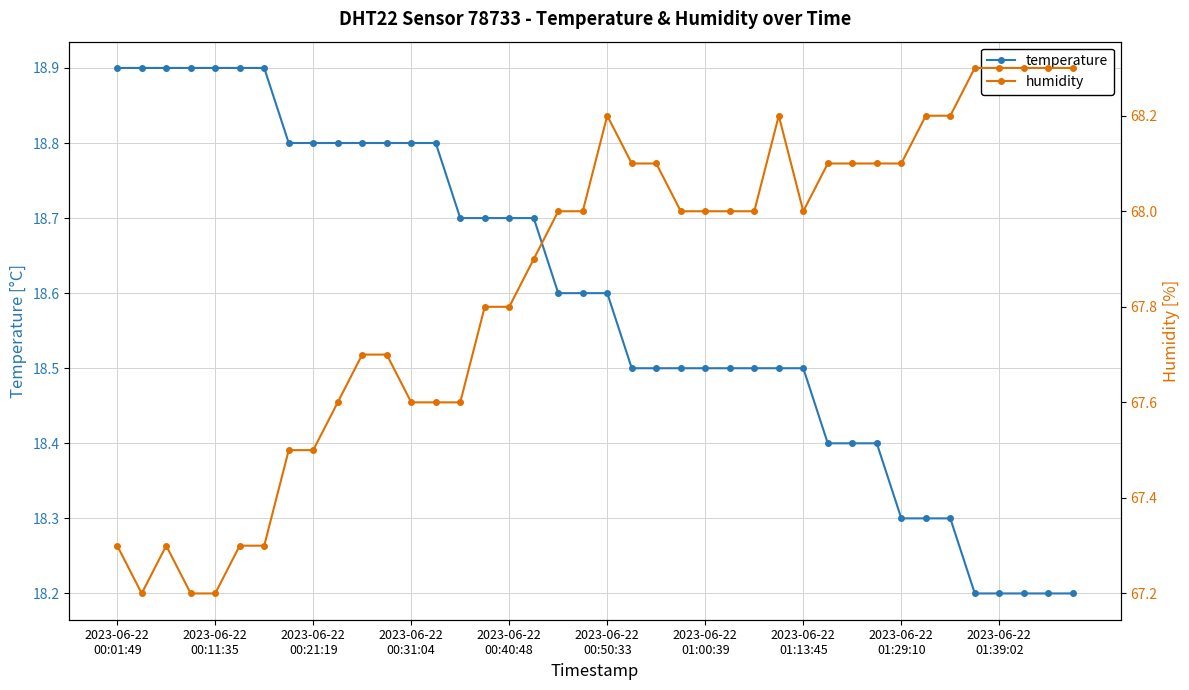

At how many categories does at least one series exceed 30?

40